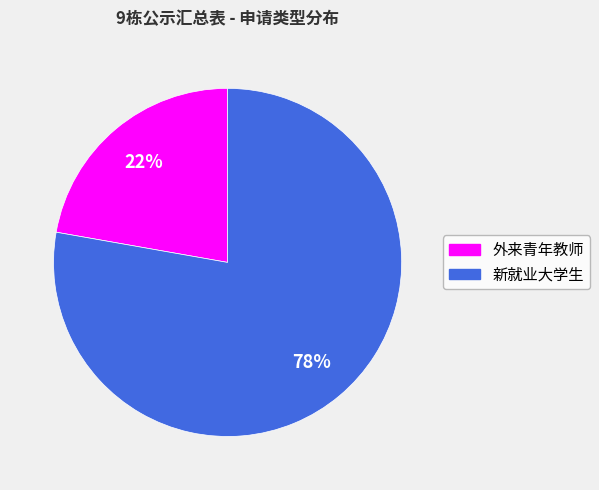

Is it true that 外来青年教师 is 22% of the pie?

True